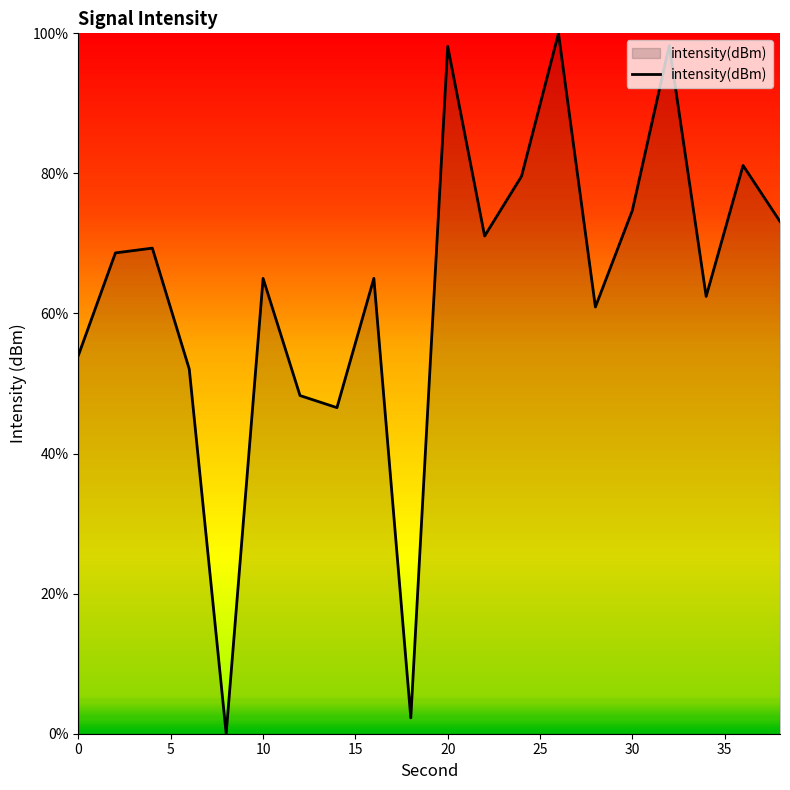

What is the maximum value shown in the chart?

100.0